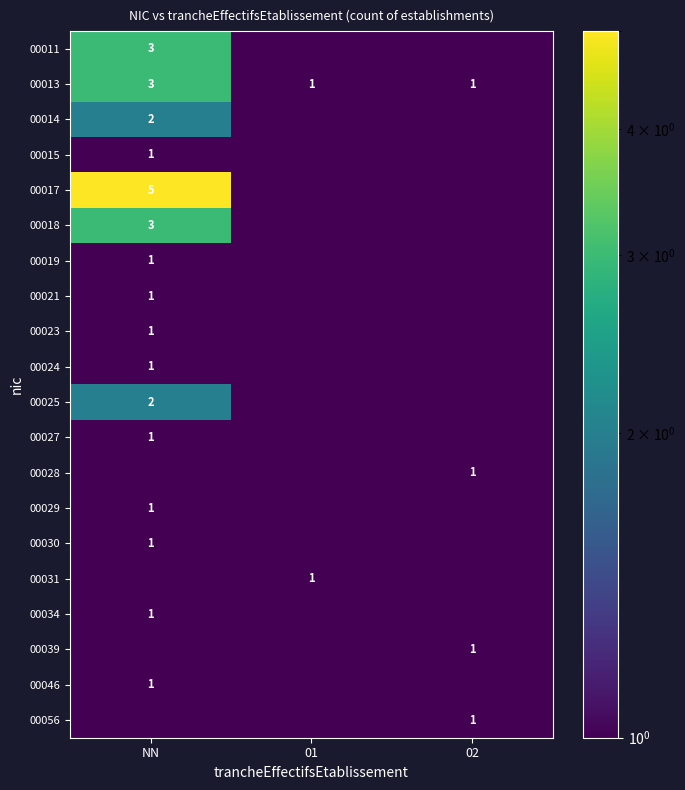

The value of 00039 at 02 is 1.0. True or false?

True